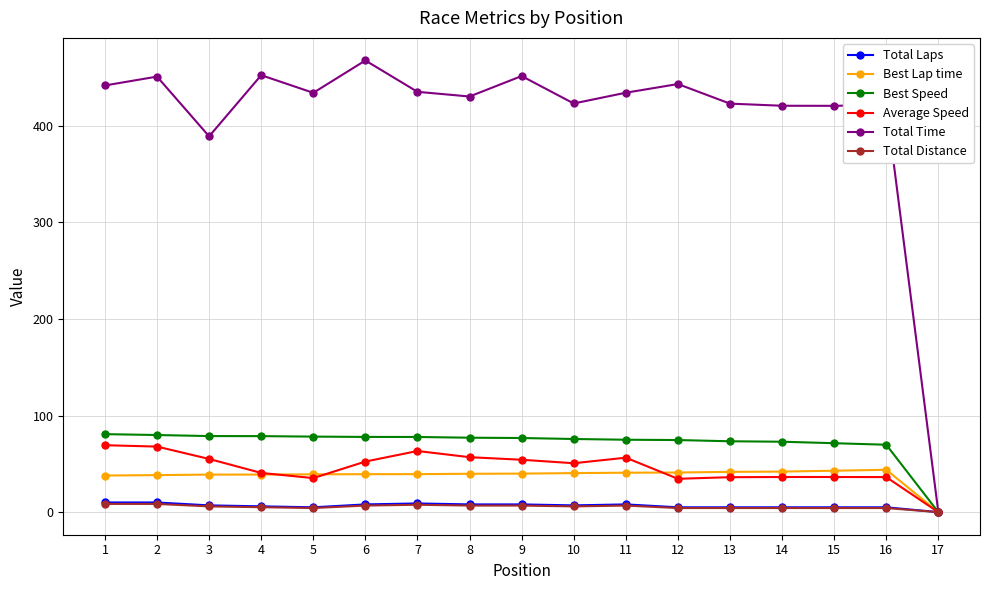

How many categories are shown in the chart?

17